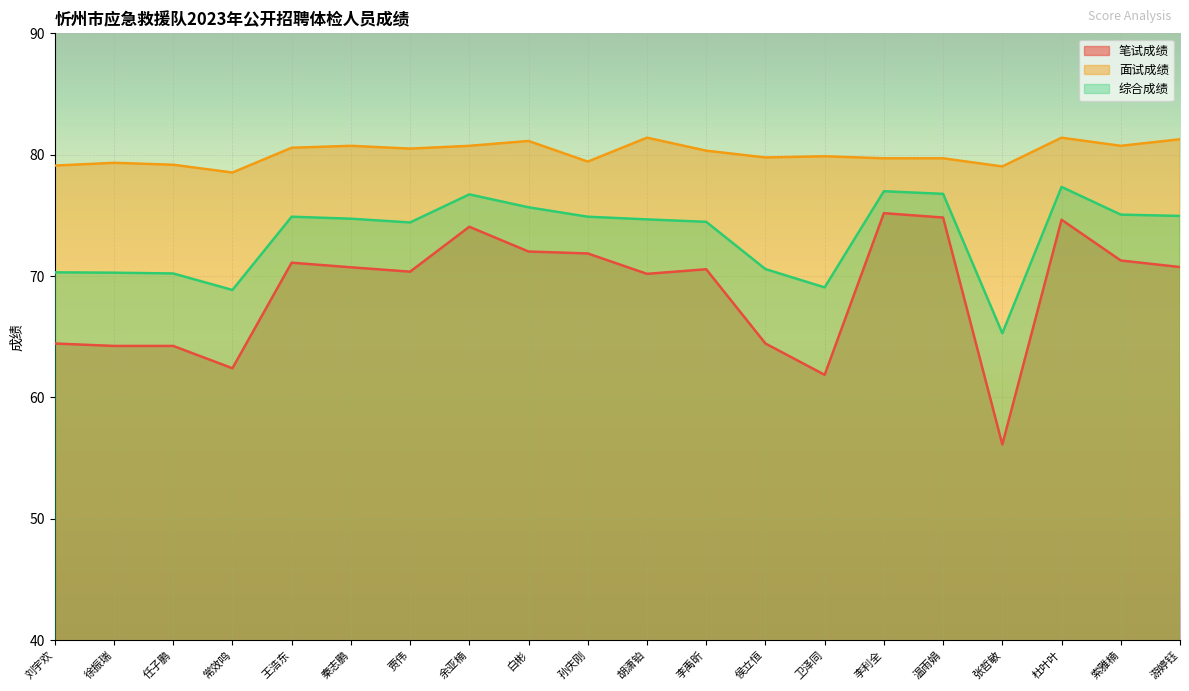

True or false: 综合成绩 and 笔试成绩 intersect in this chart.

False